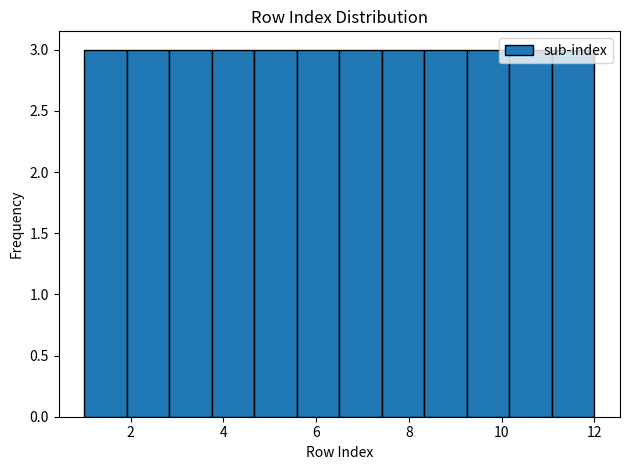

Reading left to right, list every bar in this chart as the range it spans on the x-axis followed by its height. Neither the bar edges nor the heights are printed on the chart, so give them approximately, as read against the axes.

1.0 to 2.0: 3
2.0 to 2.8: 3
2.8 to 3.8: 3
3.8 to 4.6: 3
4.6 to 5.6: 3
5.6 to 6.6: 3
6.6 to 7.4: 3
7.4 to 8.4: 3
8.4 to 9.2: 3
9.2 to 10.2: 3
10.2 to 11.0: 3
11.0 to 12.0: 3